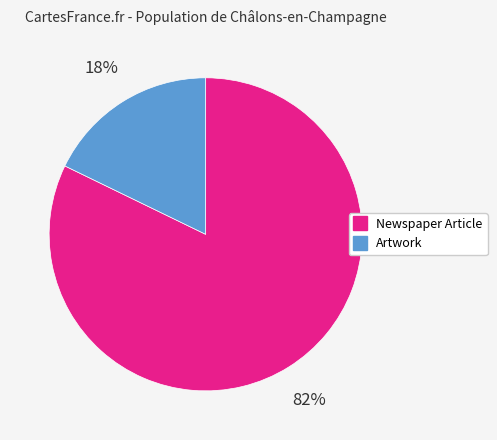

To the nearest percent, what percentage of the pie is Artwork?

18%